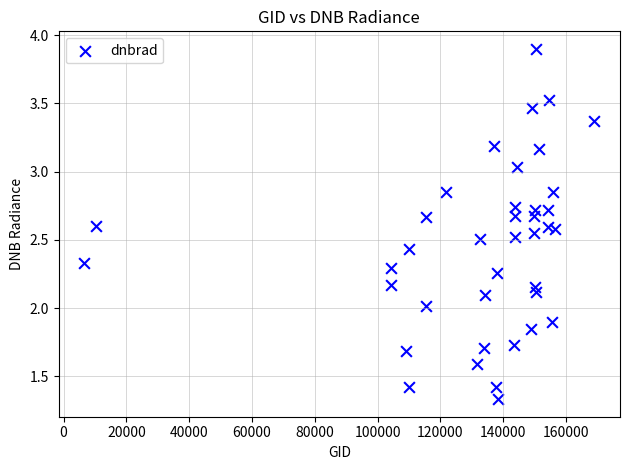

What is the range of X values (max minus min)?

162571.0